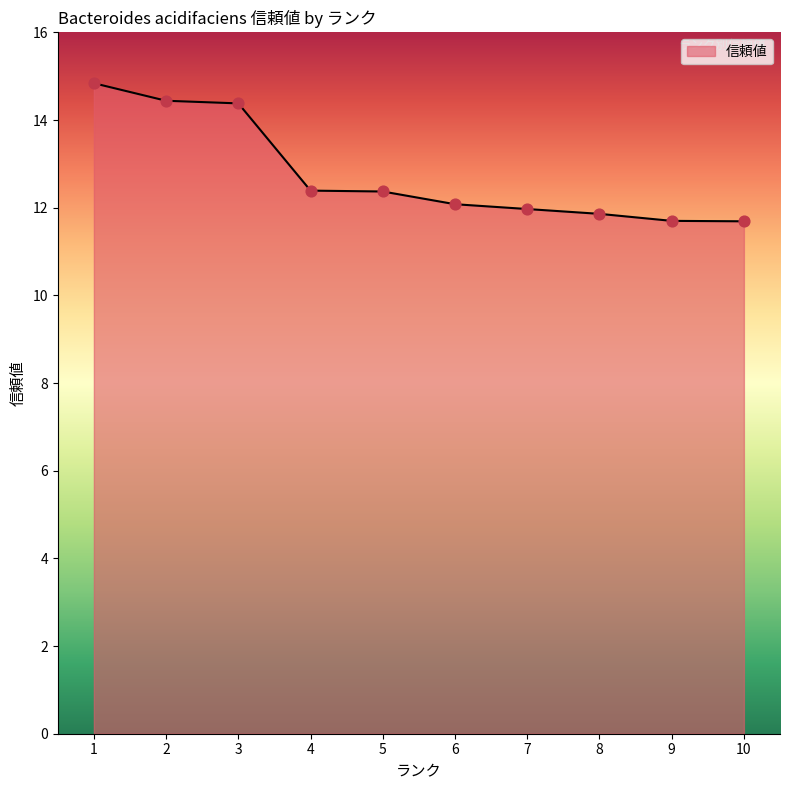

Approximately how many times larger is the value at 4 compared to 6?

1.0